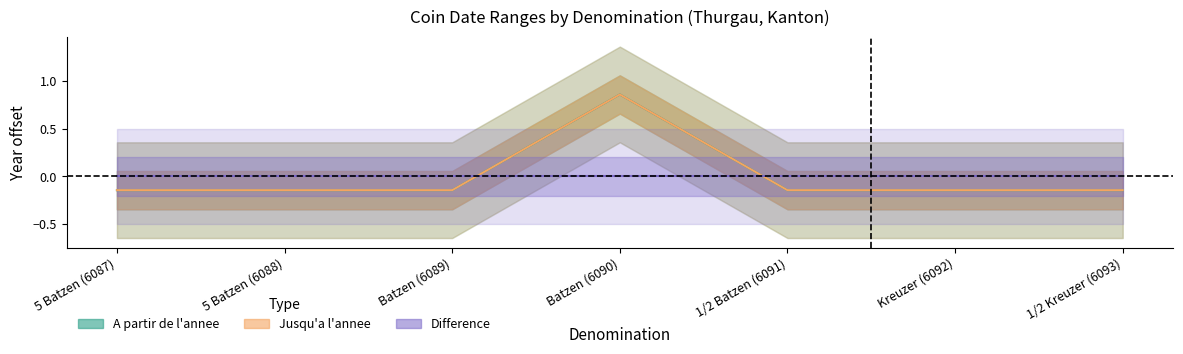

How many values in the Jusqu'a l'annee series exceed 0?

1